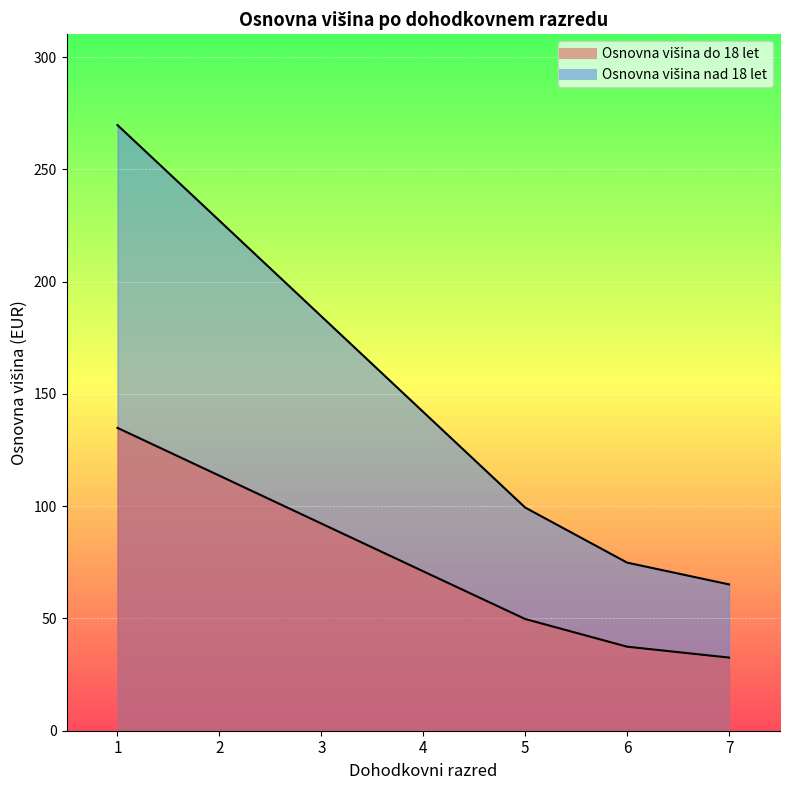

The Osnovna višina eurih za upravičenca do 18 let starosti series shows 122.0 at 4. True or false?

False